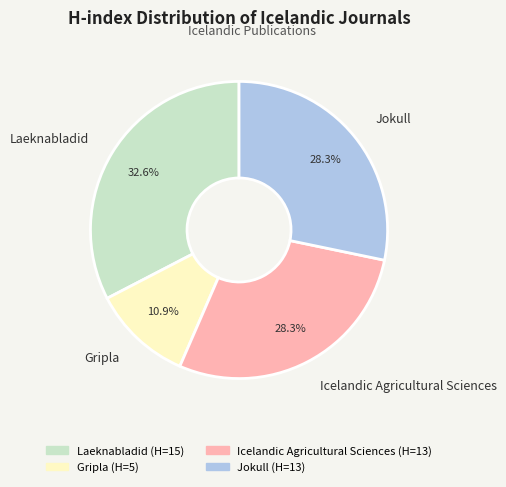

To the nearest percent, what percentage of the pie is Laeknabladid?

33%